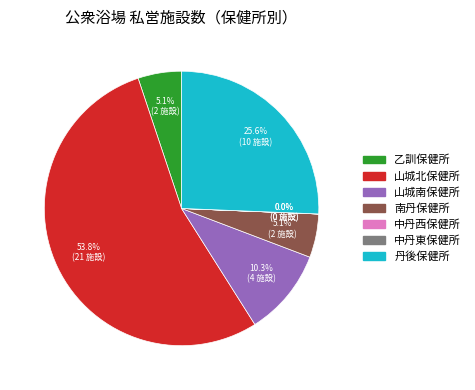

To the nearest percent, what portion does 山城南保健所 represent?

10%